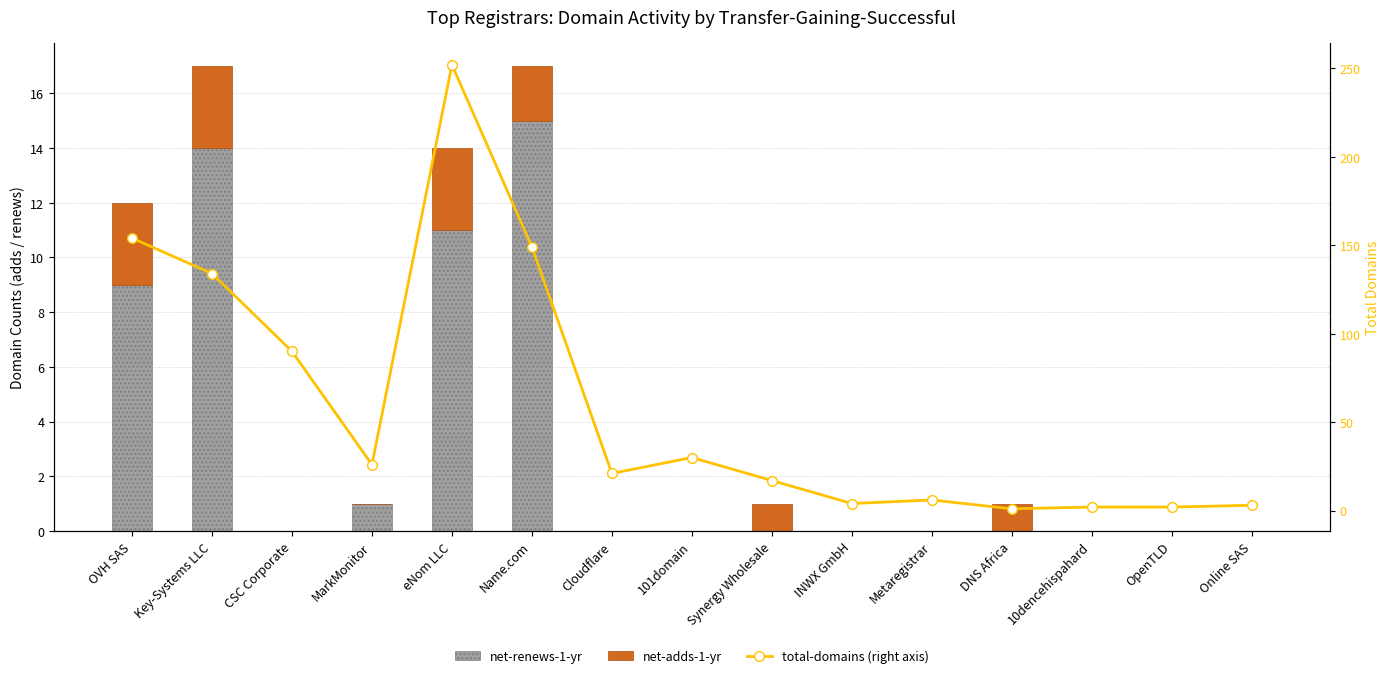

Which series has the widest spread of values?

total-domains (right axis)